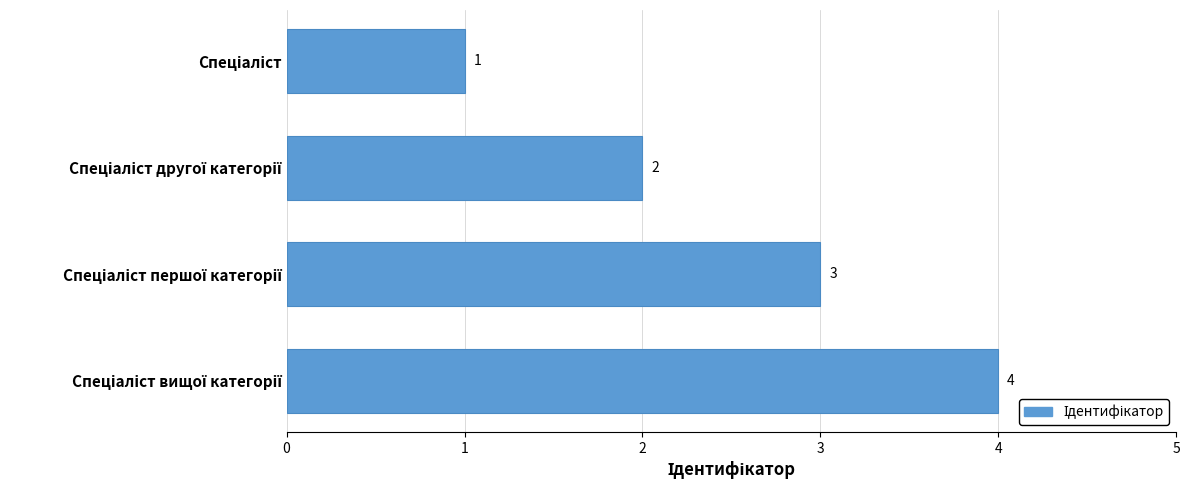

What is the greatest value displayed?

4